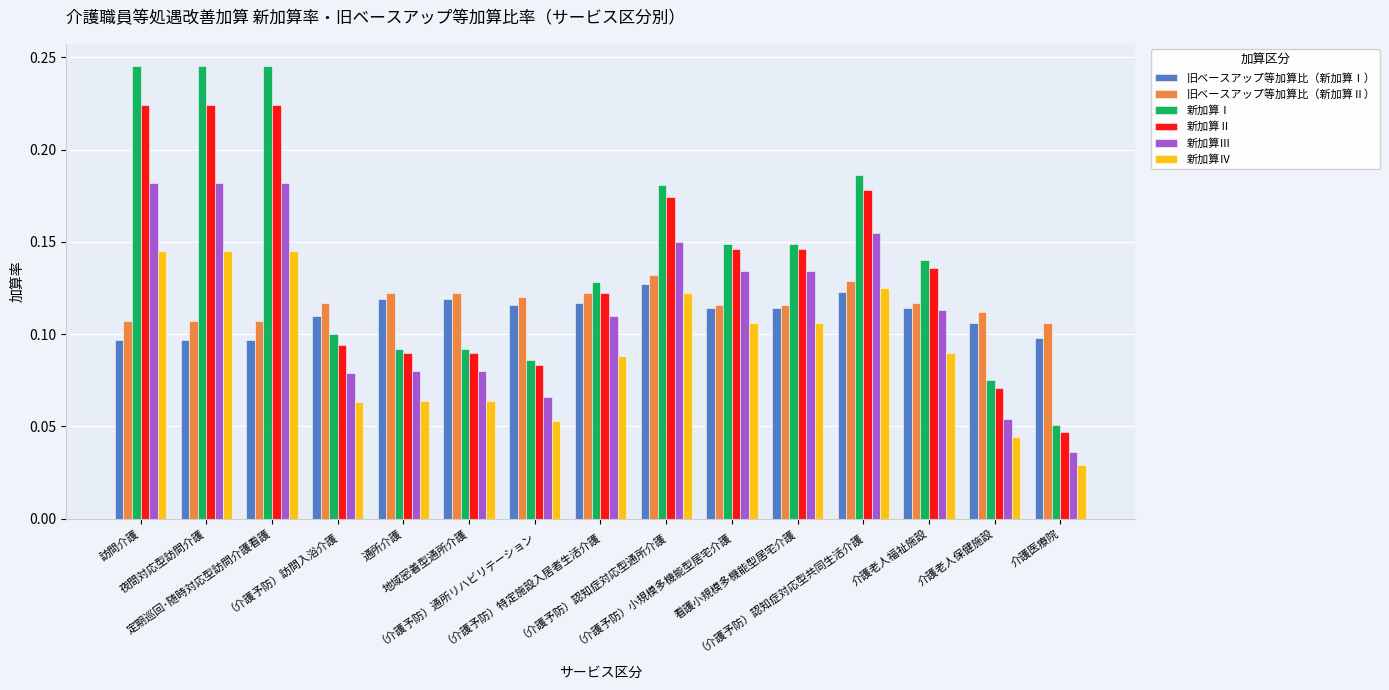

What position from the left is （介護予防）認知症対応型共同生活介護?

12